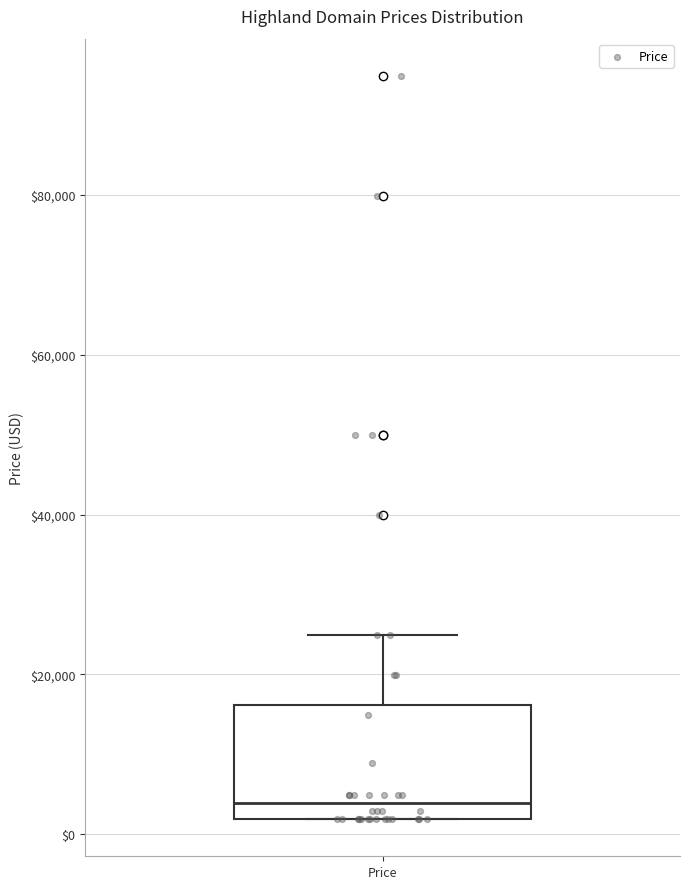

Where does the median line of the box for Price sit on the y-axis? The values are not printed on the chart, so give them approximately, as read against the axis.

4000